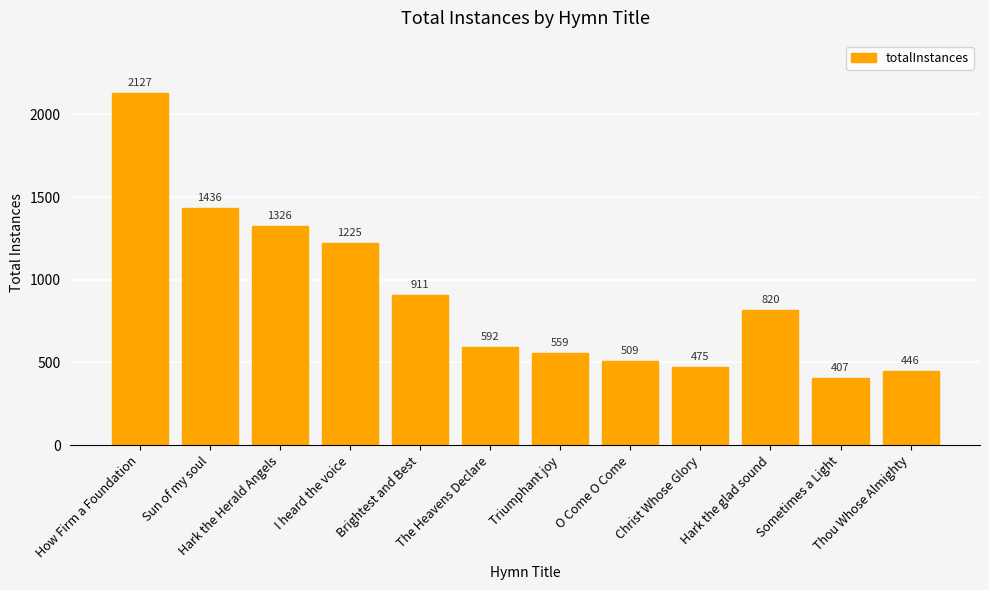

What is the ratio of the value at Triumphant joy to the value at How Firm a Foundation?

0.3